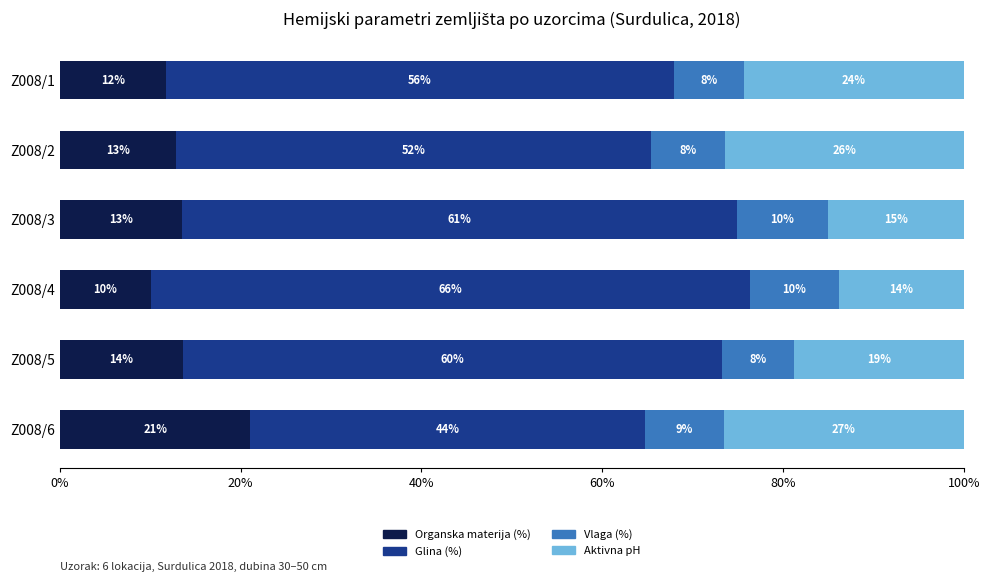

What are all the series names shown in the legend?

Organska materija (%), Glina (%), Vlaga (%), Aktivna pH